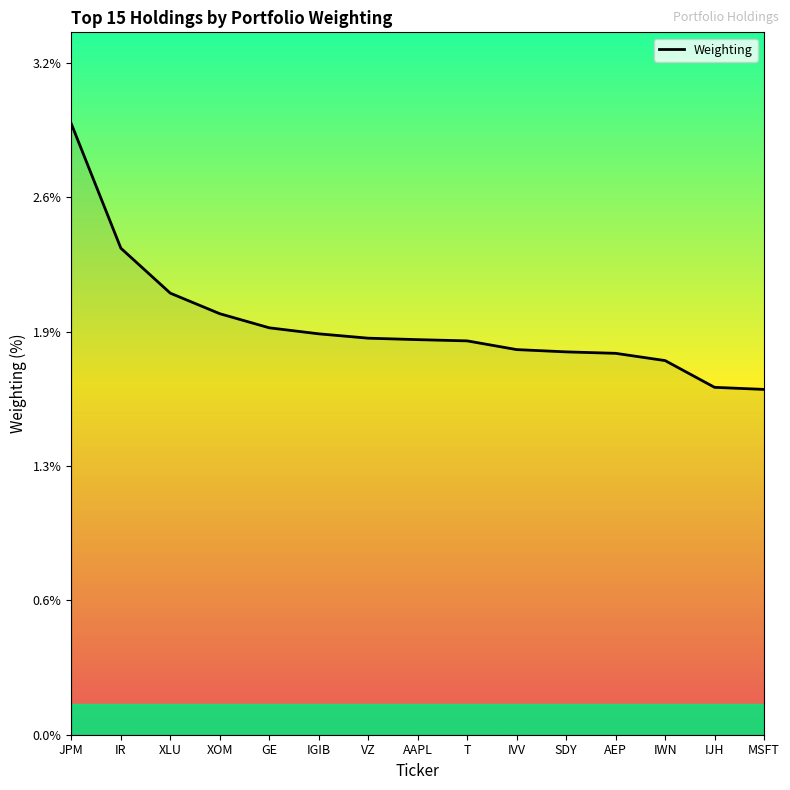

Does the chart have visible grid lines?

No